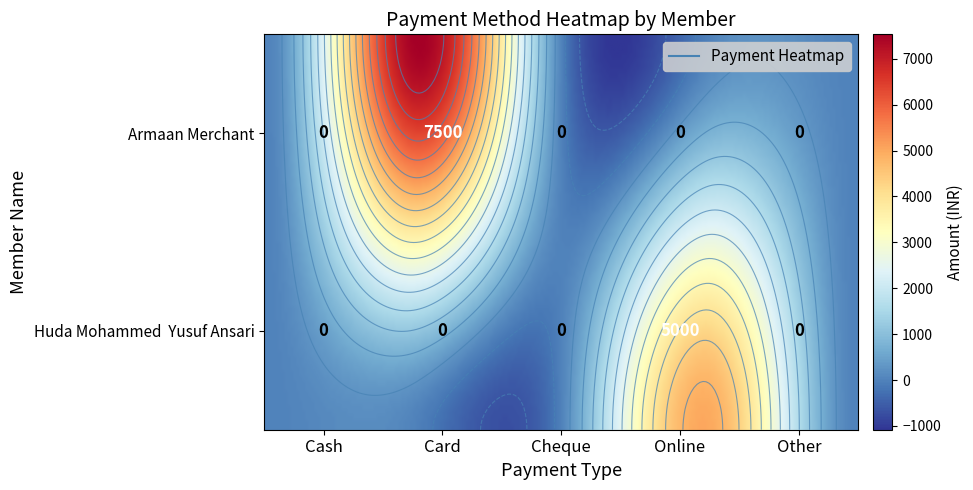

Rank the categories by Huda Mohammed  Yusuf Ansari value from lowest to highest.

Cash, Card, Cheque, Other, Online